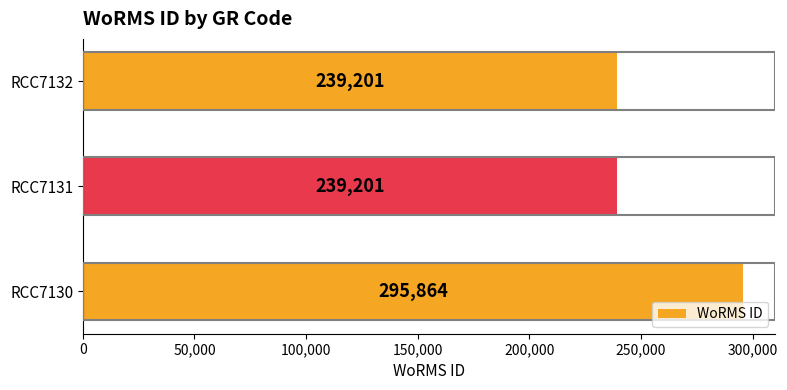

Does the chart contain any negative values?

No